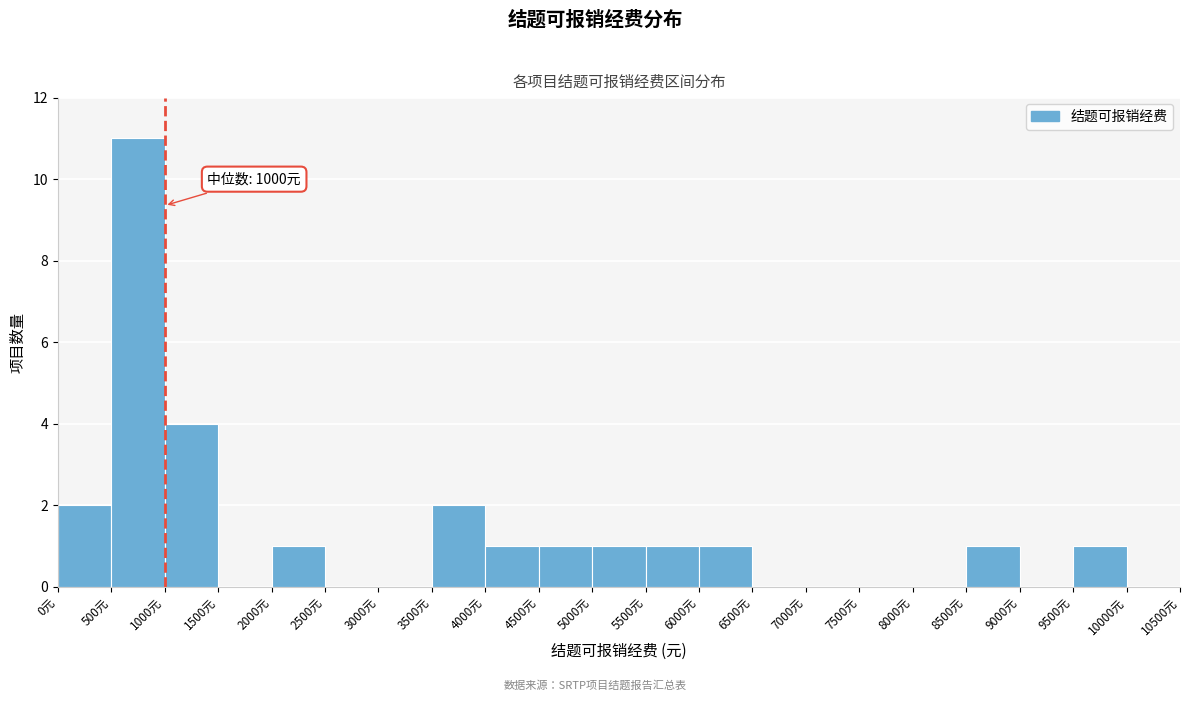

Over which range of the x-axis is the bar tallest?

500 to 1000